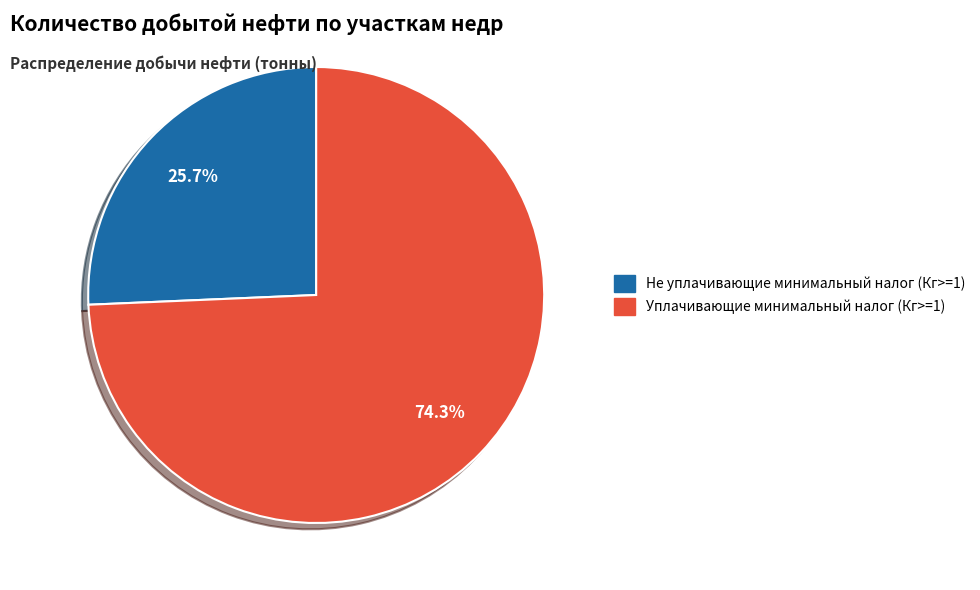

Is there any slice that represents more than half of the pie?

Yes